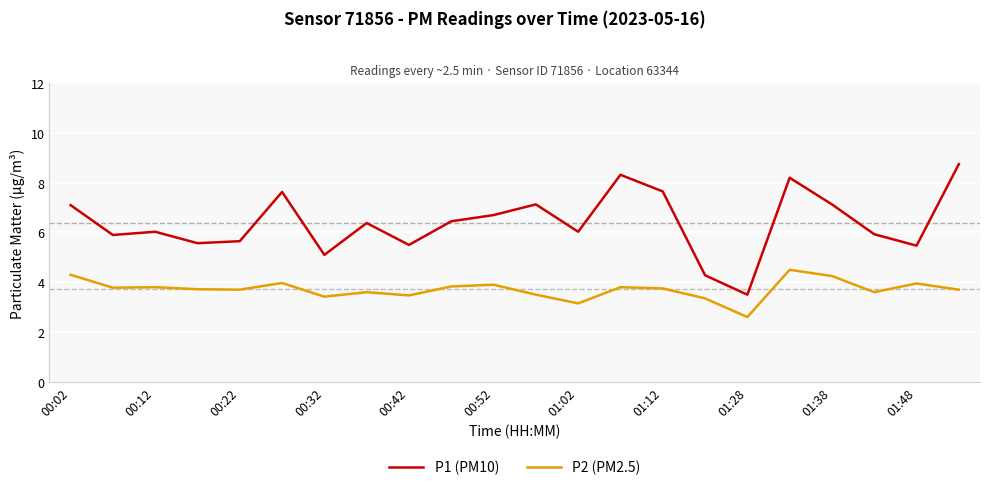

How many lines are shown in the chart?

2